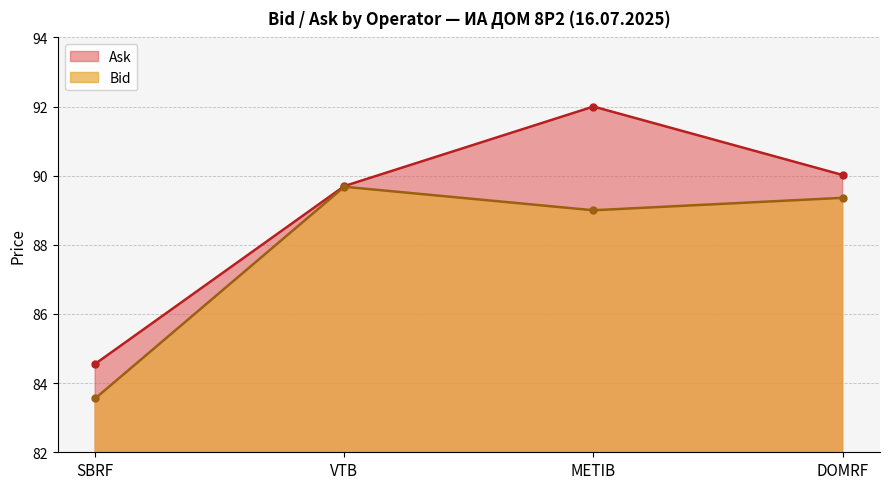

What position from the right is METIB?

2